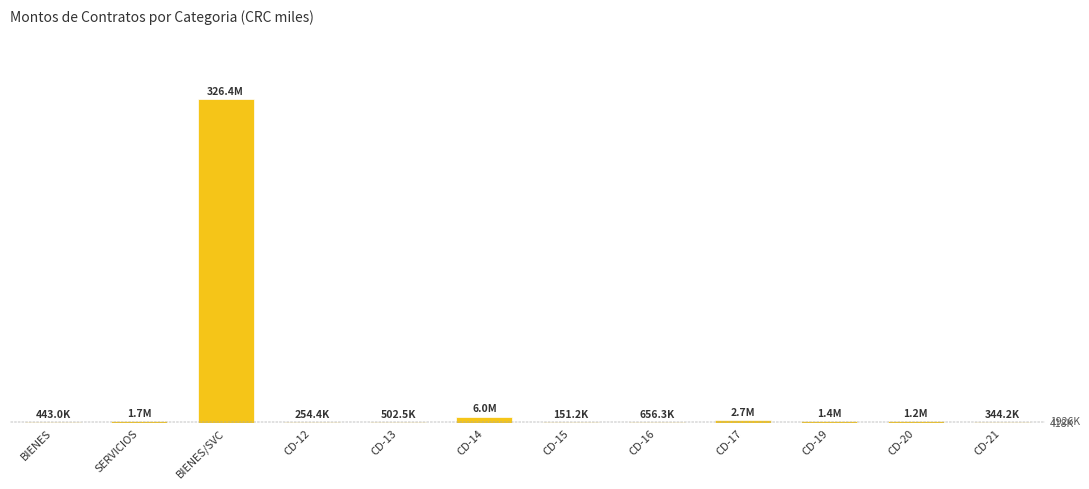

What is the smallest value displayed?

151.2